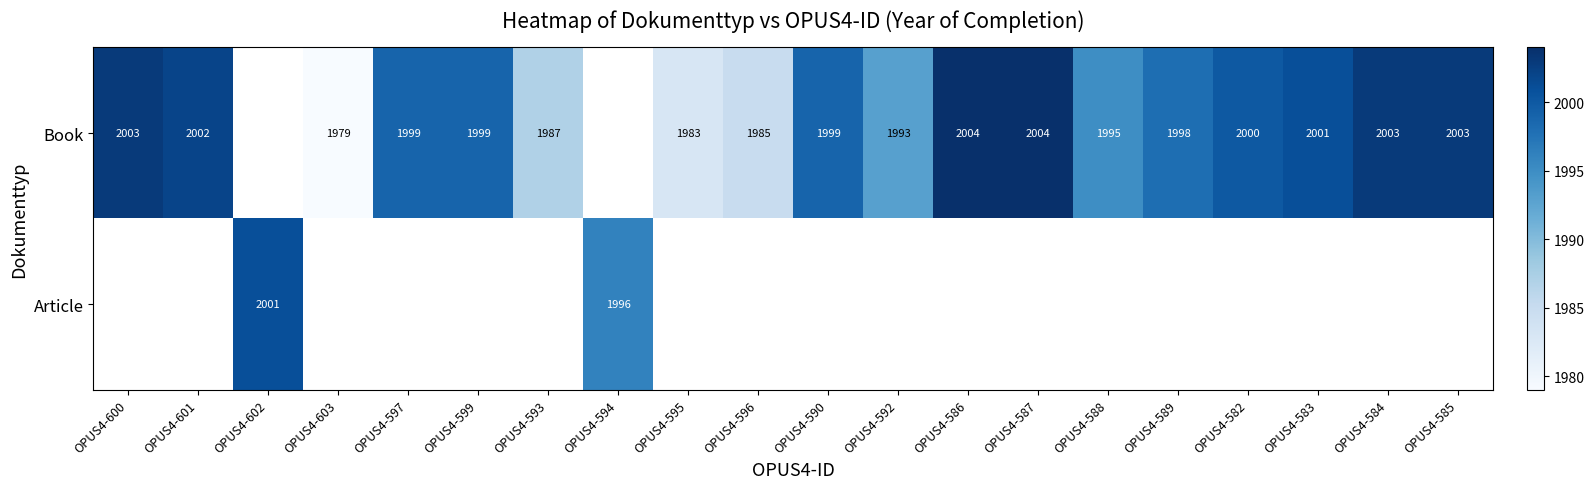

How many values in the Book series are below 1999?

7